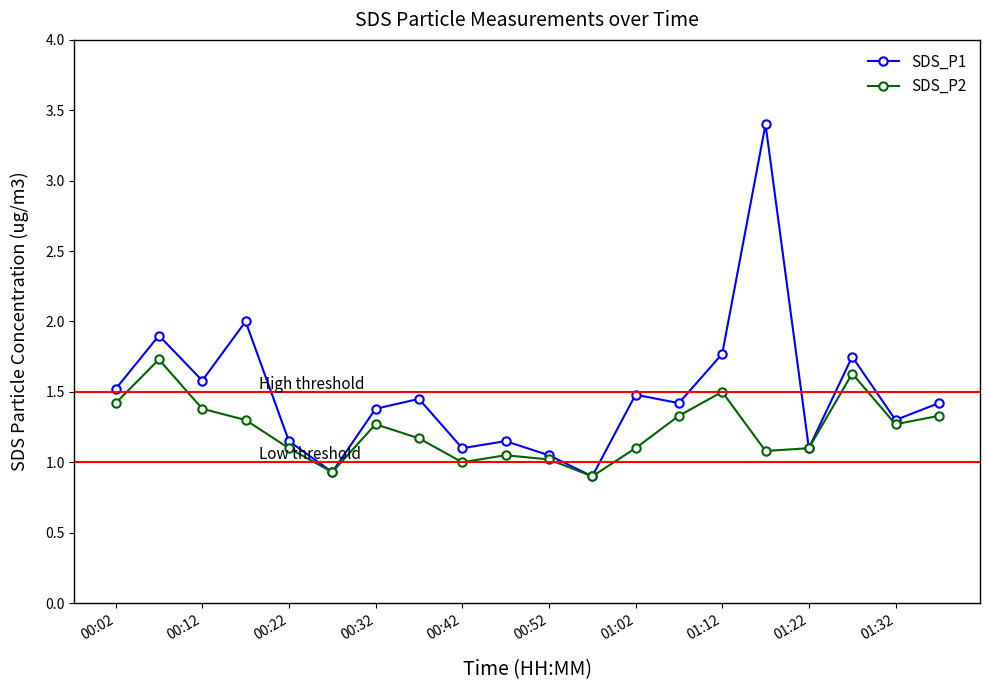

What is the smallest value displayed?

0.9